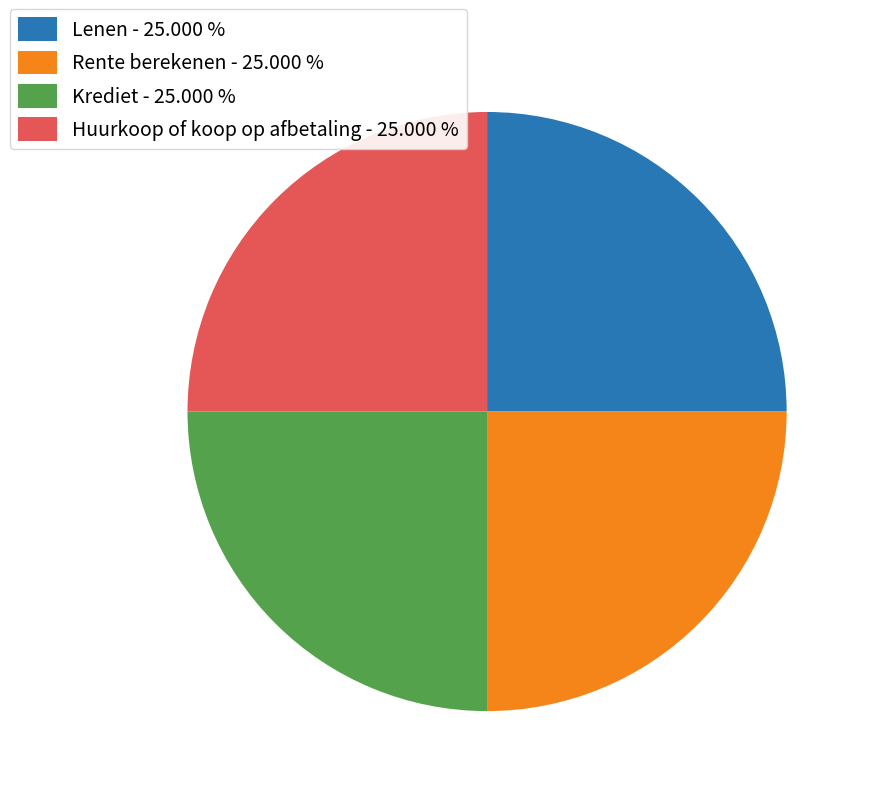

Does Lenen - 25.000 % represent more than half of the total?

No